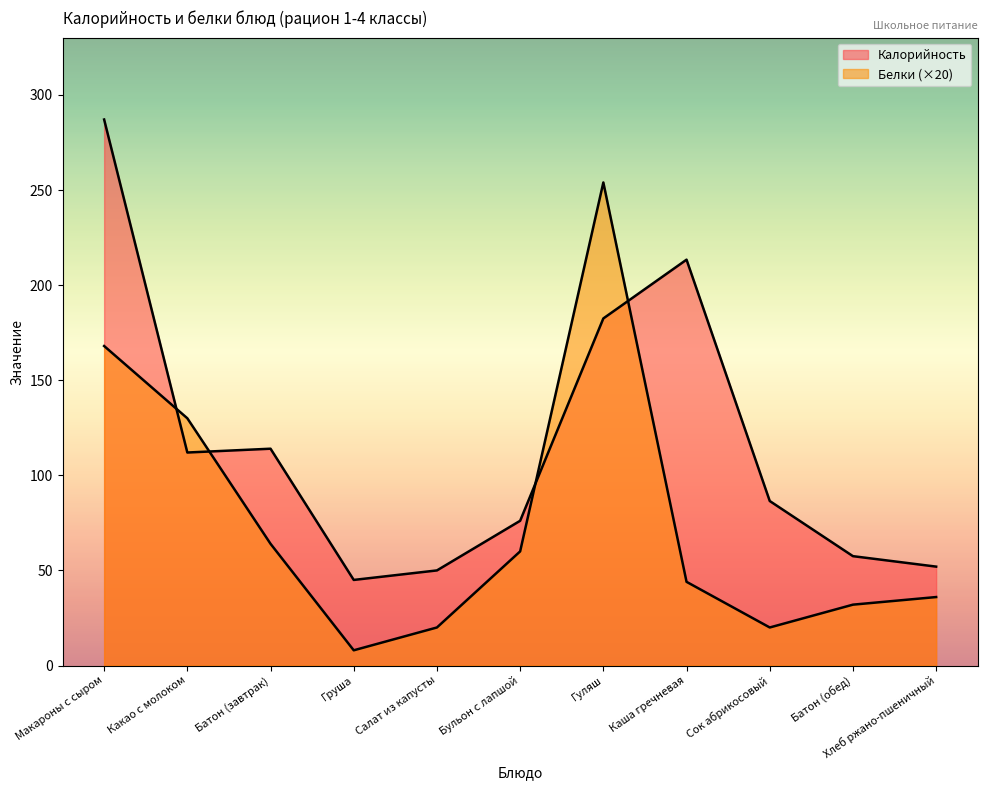

What is the label of the 6th point from the left?

Бульон с лапшой